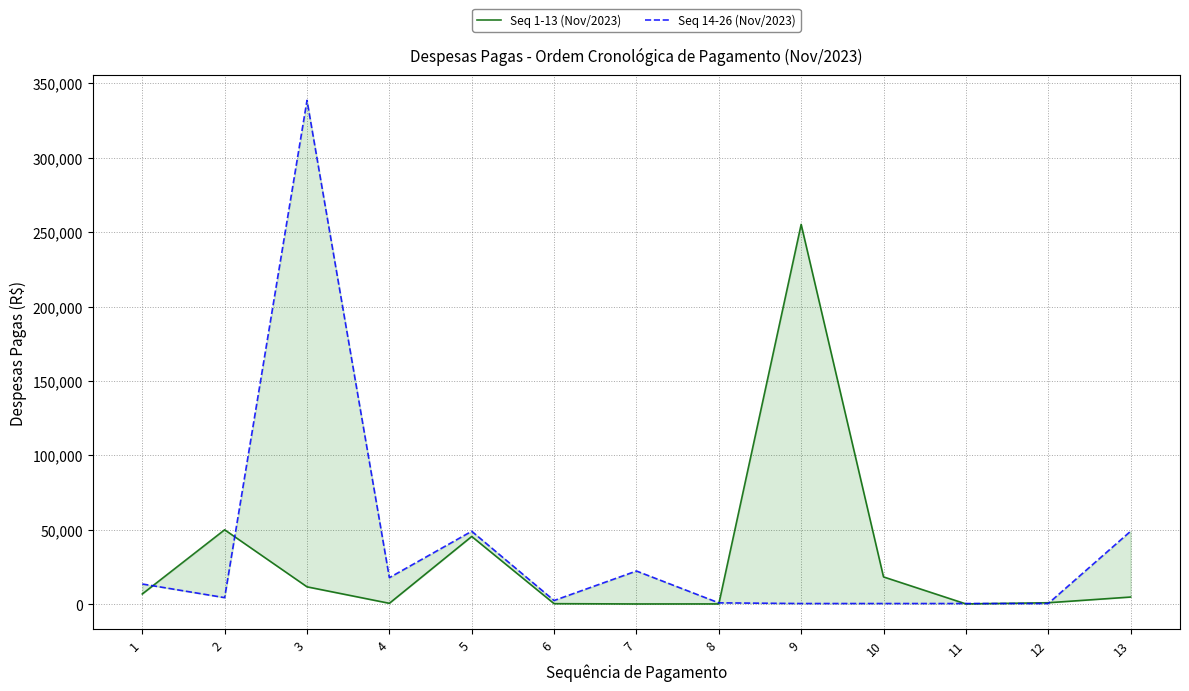

Read the Seq 14-26 (Nov/2023) value at 12.

440.0